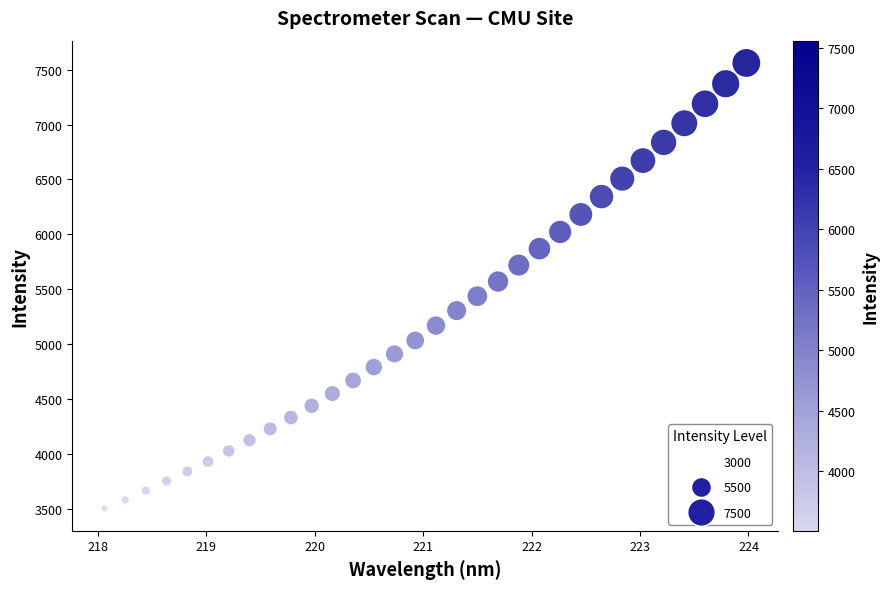

What is the range of Y values (max minus min)?

4054.0